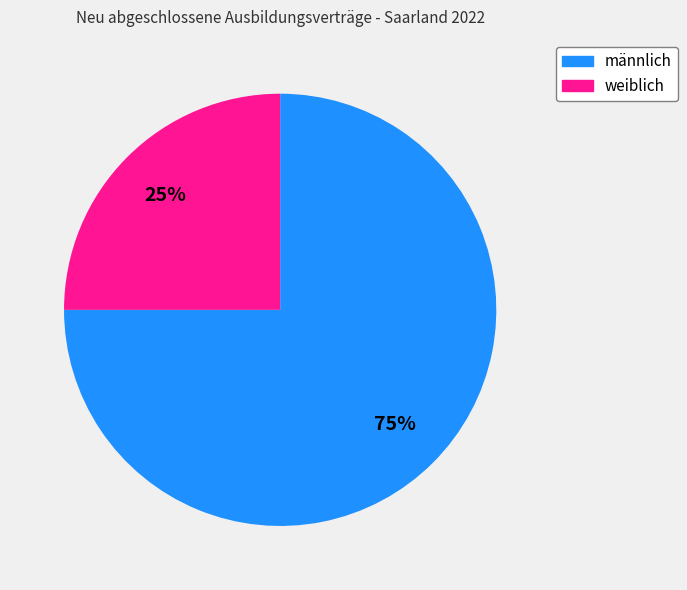

To the nearest percent, what percentage of the pie is männlich?

75%